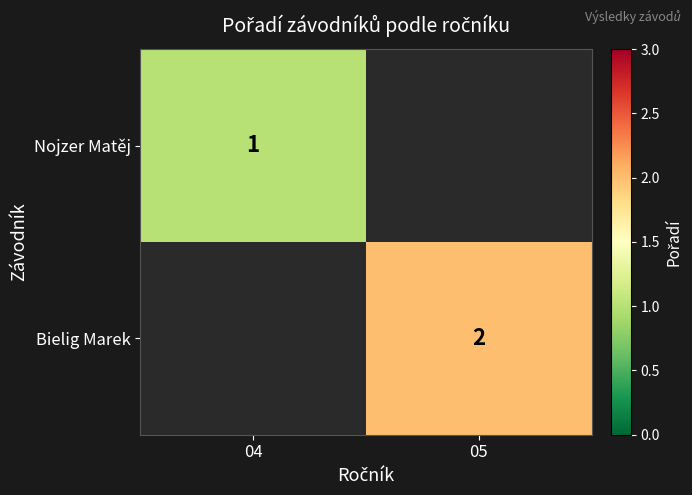

The value of Nojzer Matěj at 04 is 1. True or false?

True